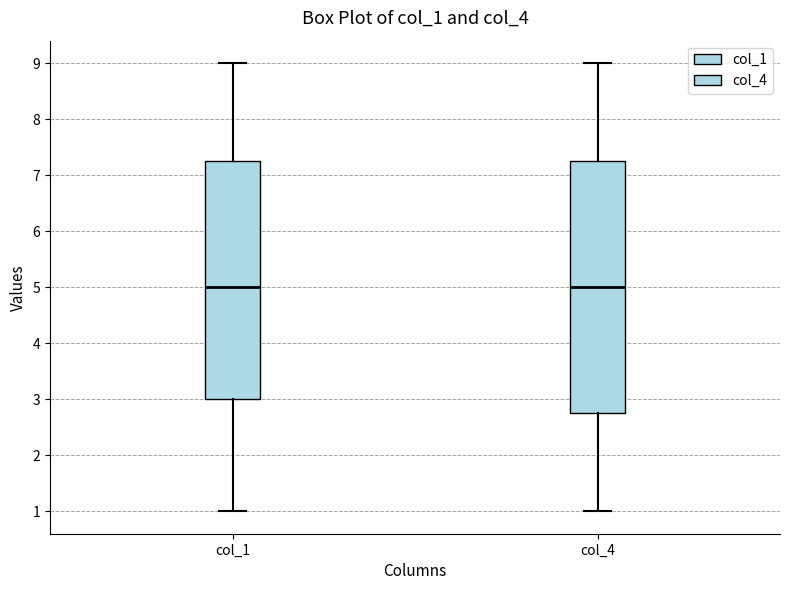

Reading left to right, transcribe this box plot: for each box, give where its median line is, the range the box spans, and where its two whiskers end, as read against the y-axis. The values are not printed on the chart, so give them approximately, as read against the axis.

col_1: median 5.0, box 3.0 to 7.3, whiskers 1.0 to 9.0
col_4: median 5.0, box 2.8 to 7.3, whiskers 1.0 to 9.0